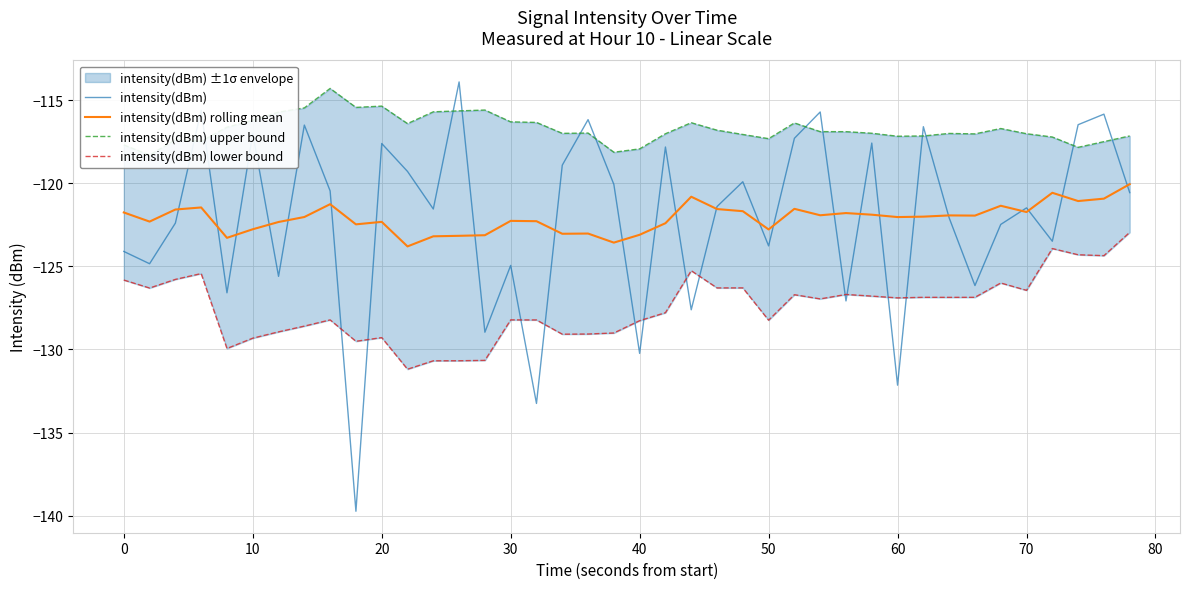

Reading left to right, list all the values displayed in this chart.

intensity(dBm): -124.1	-124.8	-122.4	-115.6	-126.6	-117.0	-125.6	-116.5	-120.5	-139.7	-117.6	-119.3	-121.5	-113.9	-129.0	-124.9	-133.3	-118.9	-116.2	-120.1	-130.2	-117.8	-127.6	-121.4	-119.9	-123.8	-117.3	-115.7	-127.1	-117.6	-132.2	-116.6	-122.1	-126.2	-122.5	-121.5	-123.5	-116.5	-115.8	-120.6
intensity(dBm) rolling mean: -121.8	-122.3	-121.6	-121.5	-123.3	-122.8	-122.3	-122.0	-121.3	-122.5	-122.3	-123.8	-123.2	-123.2	-123.1	-122.3	-122.3	-123.0	-123.0	-123.6	-123.1	-122.4	-120.8	-121.5	-121.7	-122.8	-121.5	-121.9	-121.8	-121.9	-122.0	-122.0	-121.9	-121.9	-121.3	-121.7	-120.6	-121.1	-120.9	-120.0
intensity(dBm) upper bound: -117.7	-118.3	-117.4	-117.5	-116.6	-116.2	-115.7	-115.5	-114.3	-115.4	-115.3	-116.4	-115.7	-115.6	-115.6	-116.3	-116.3	-117.0	-117.0	-118.1	-117.9	-117.0	-116.3	-116.8	-117.1	-117.3	-116.4	-116.9	-116.9	-117.0	-117.2	-117.1	-117.0	-117.0	-116.7	-117.0	-117.2	-117.8	-117.5	-117.1
intensity(dBm) lower bound: -125.8	-126.3	-125.8	-125.4	-129.9	-129.3	-128.9	-128.6	-128.2	-129.5	-129.3	-131.2	-130.7	-130.7	-130.7	-128.2	-128.2	-129.1	-129.1	-129.0	-128.3	-127.8	-125.3	-126.3	-126.3	-128.2	-126.7	-127.0	-126.7	-126.8	-126.9	-126.9	-126.9	-126.9	-126.0	-126.4	-123.9	-124.3	-124.4	-123.0